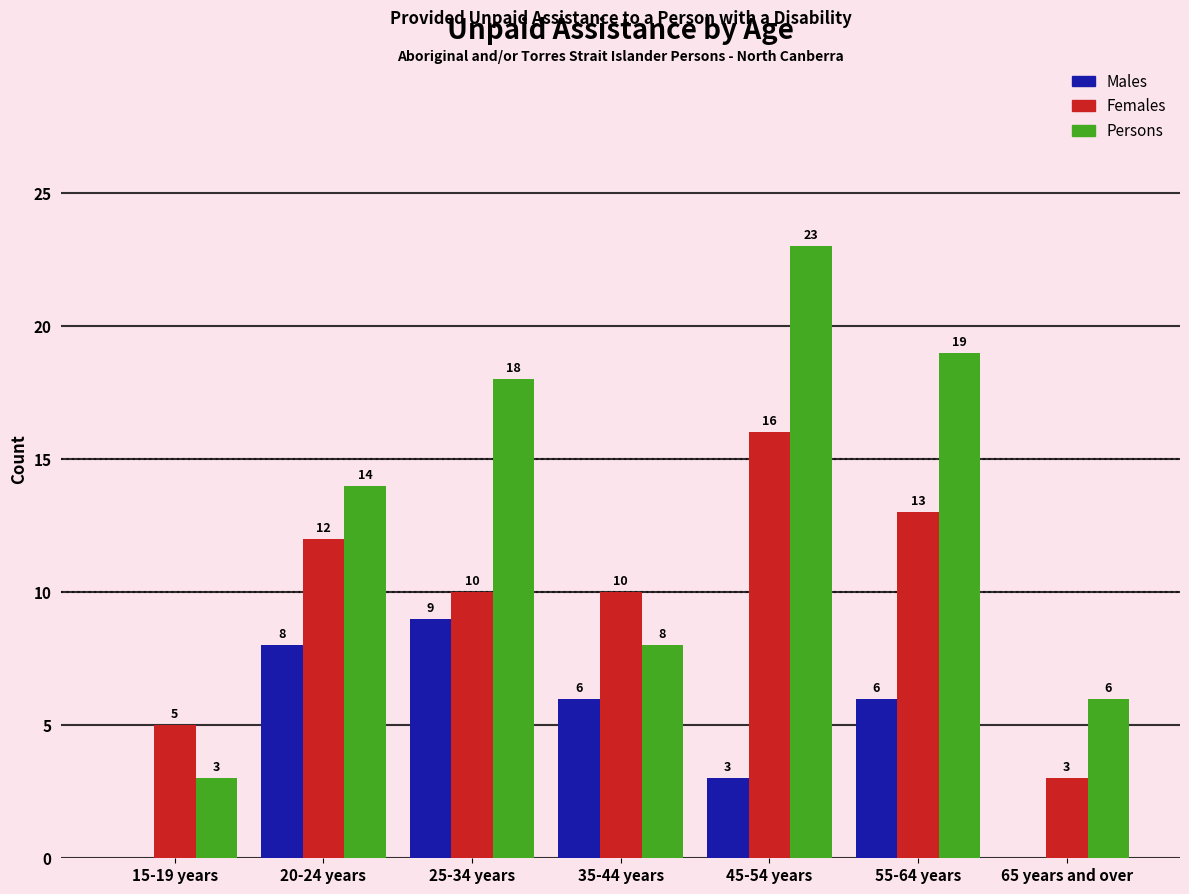

Reading left to right, extract all data points from this chart.

Males: 15-19 years=0	20-24 years=8	25-34 years=9	35-44 years=6	45-54 years=3	55-64 years=6	65 years and over=0
Females: 15-19 years=5	20-24 years=12	25-34 years=10	35-44 years=10	45-54 years=16	55-64 years=13	65 years and over=3
Persons: 15-19 years=3	20-24 years=14	25-34 years=18	35-44 years=8	45-54 years=23	55-64 years=19	65 years and over=6